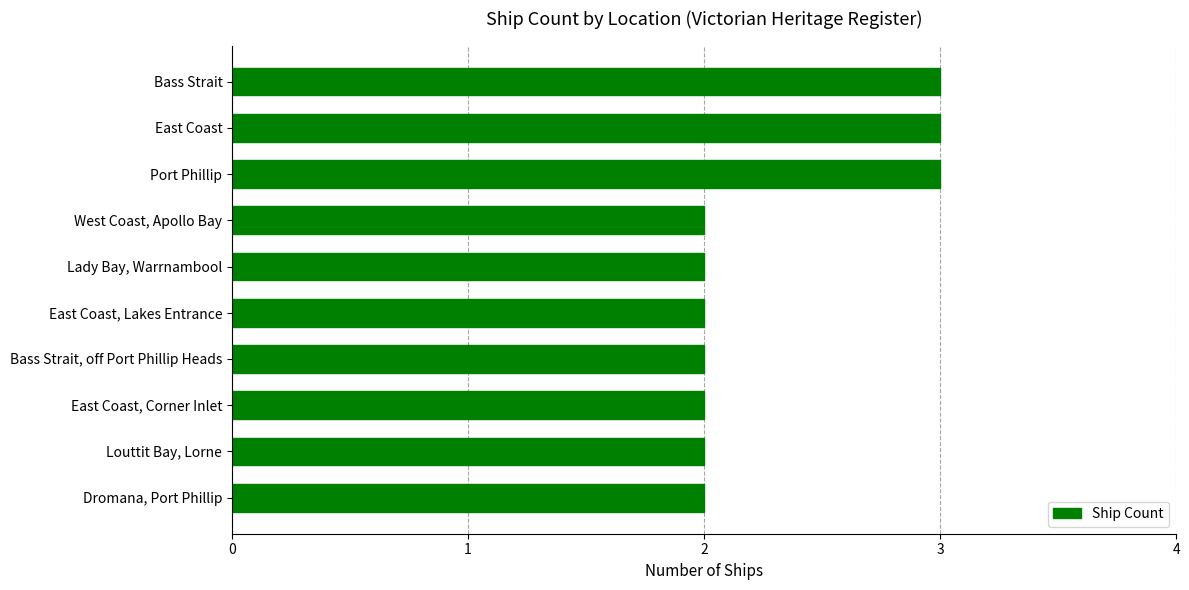

Which has a higher value, Port Phillip or East Coast, Corner Inlet?

Port Phillip